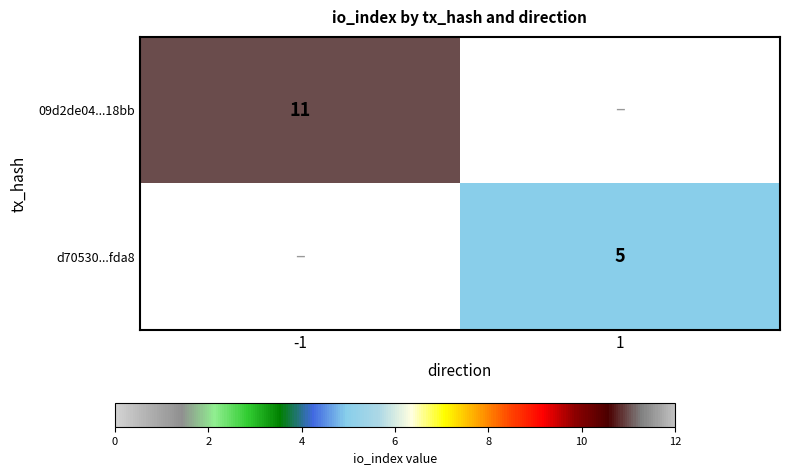

True or false: d70530...fda8 has a value of 7 at 1.

False